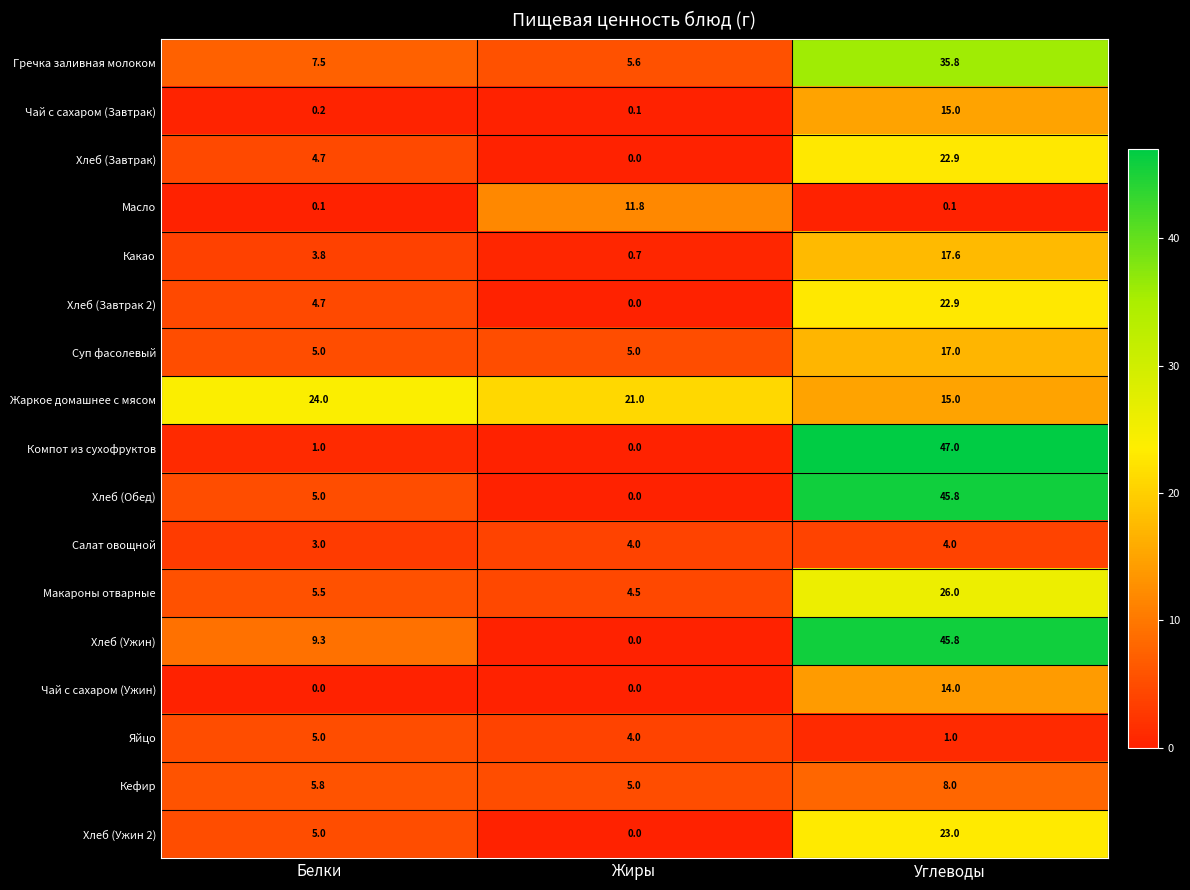

Is it true that Хлеб (Обед) equals 3.5 at Белки?

False